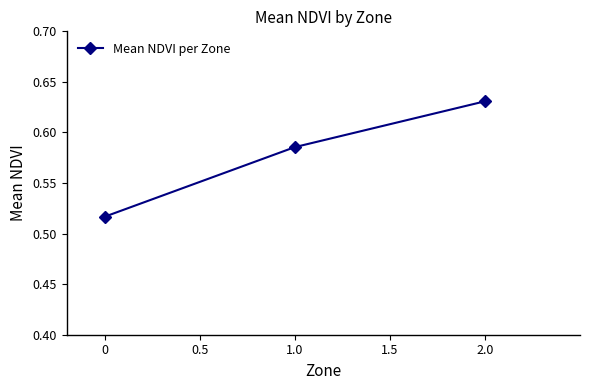

Count the values in the range 0 to 1.

3